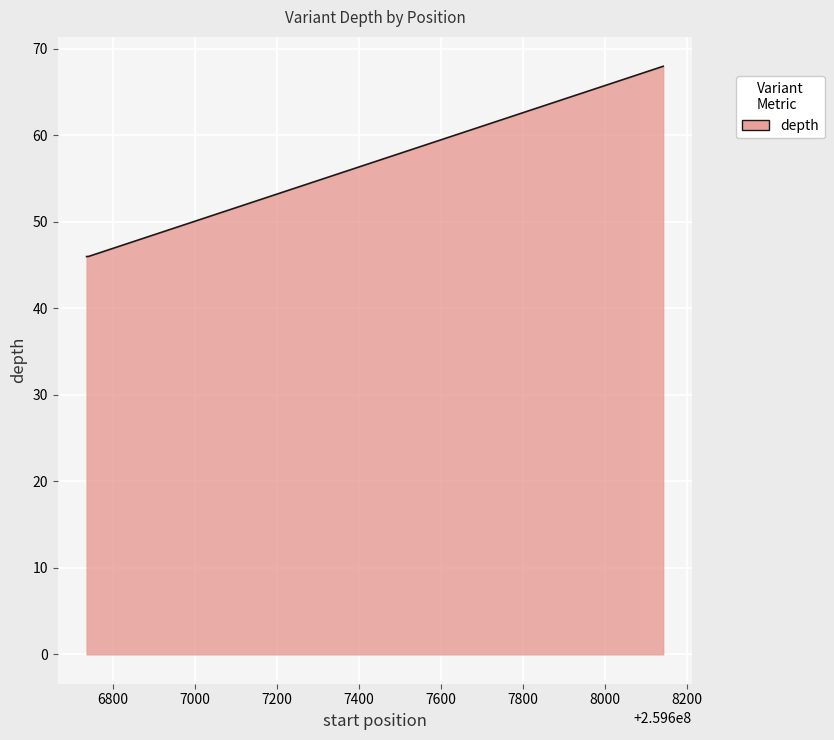

What is the maximum value shown in the chart?

68.0